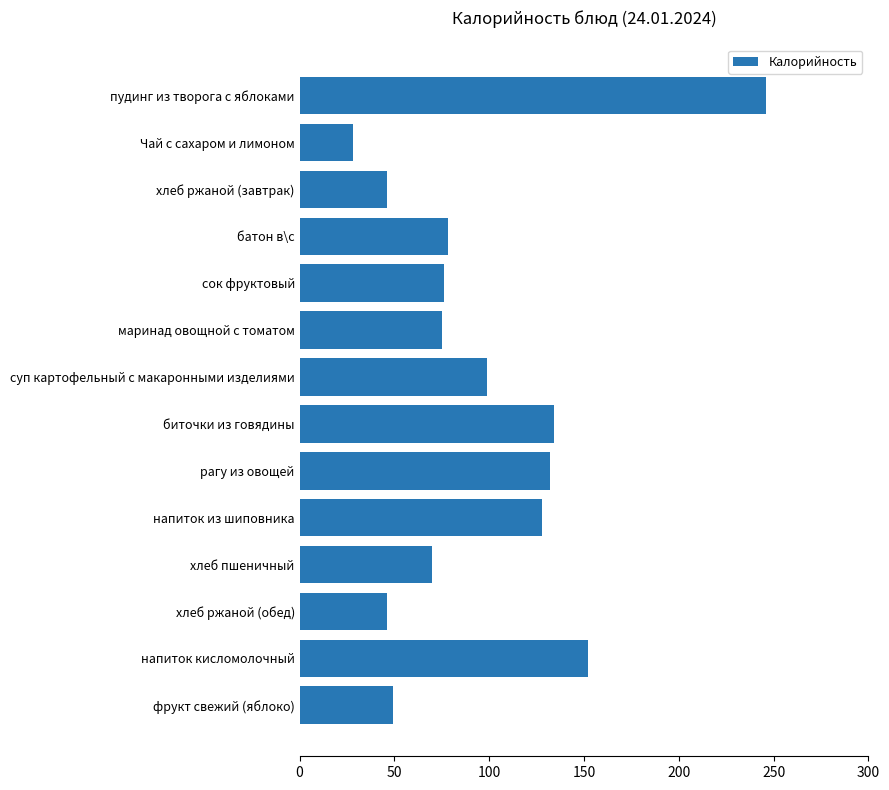

Are the bars horizontal?

Yes